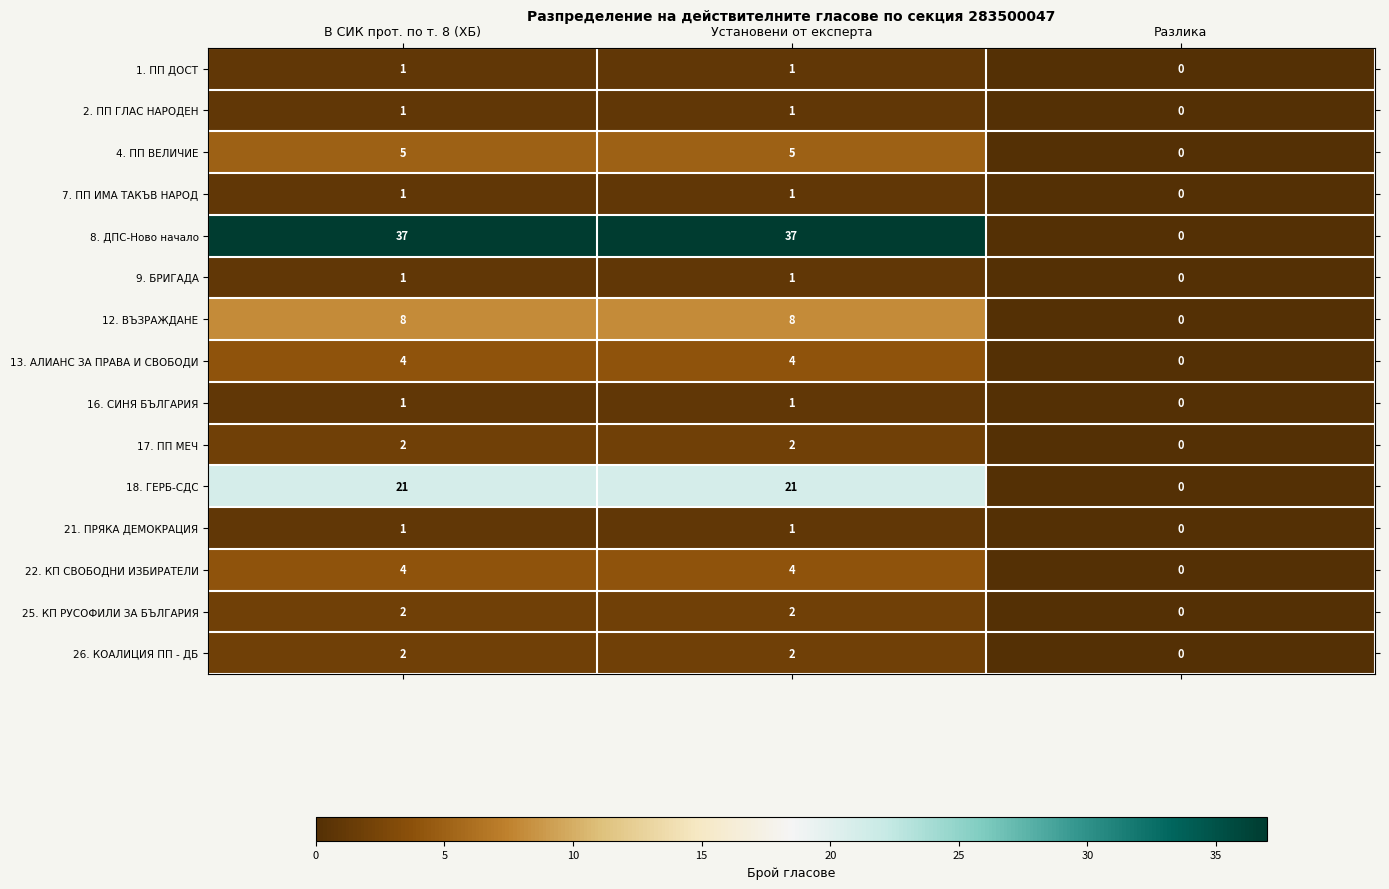

The value of 26. КОАЛИЦИЯ ПП - ДБ at В СИК прот. по т. 8 (ХБ) is 3. True or false?

False